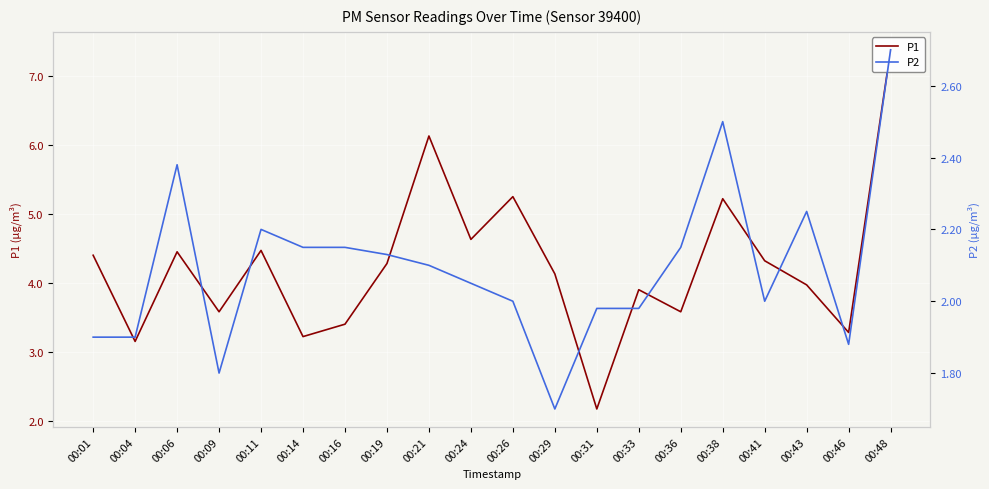

Where is the first local maximum for P2?

00:06